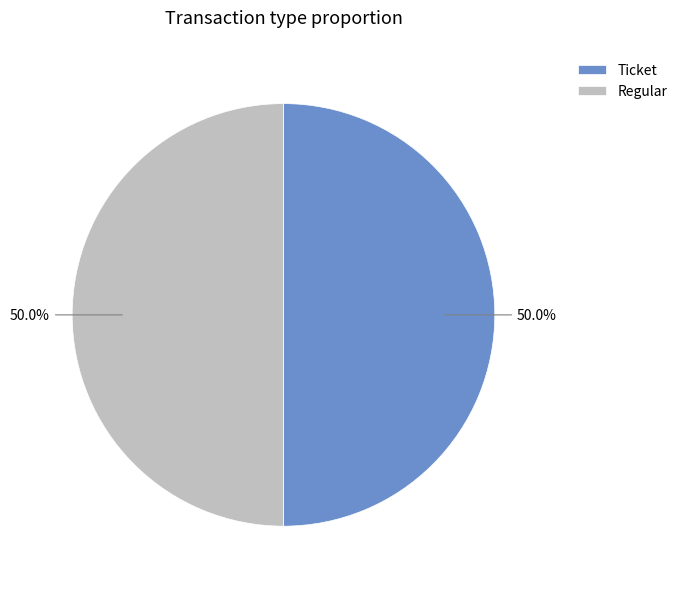

Approximately how many times larger is the value at Regular compared to Ticket?

1.0